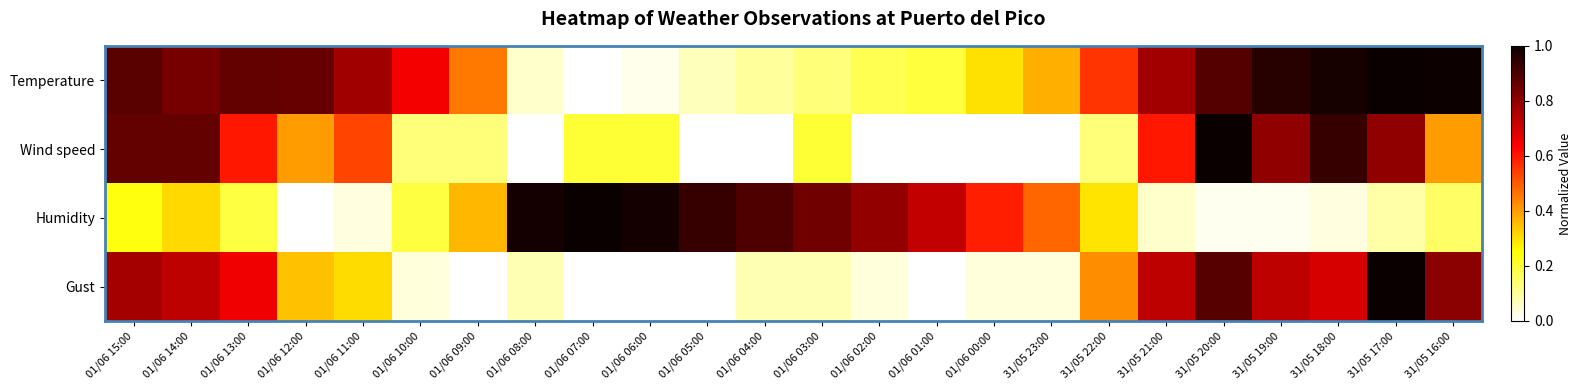

What is the difference between the highest and lowest values at 31/05 17:00?

0.9